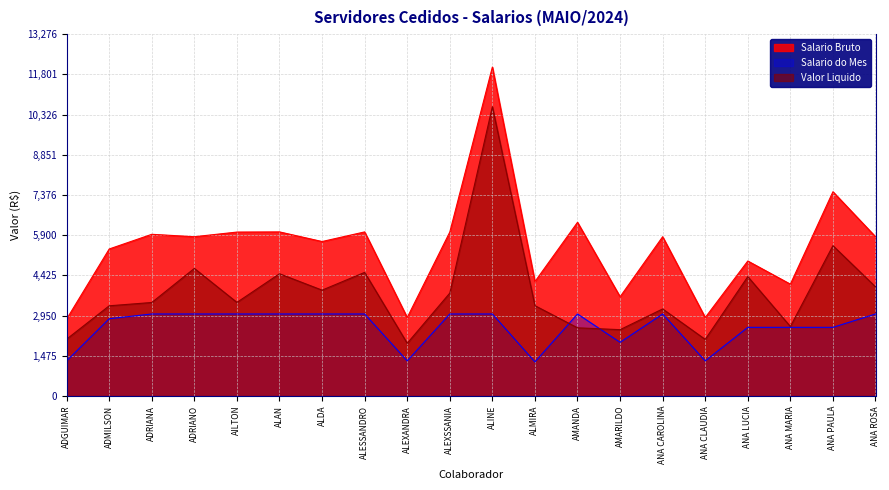

Is it true that Salario Bruto equals 2524.2 at ALAN?

False